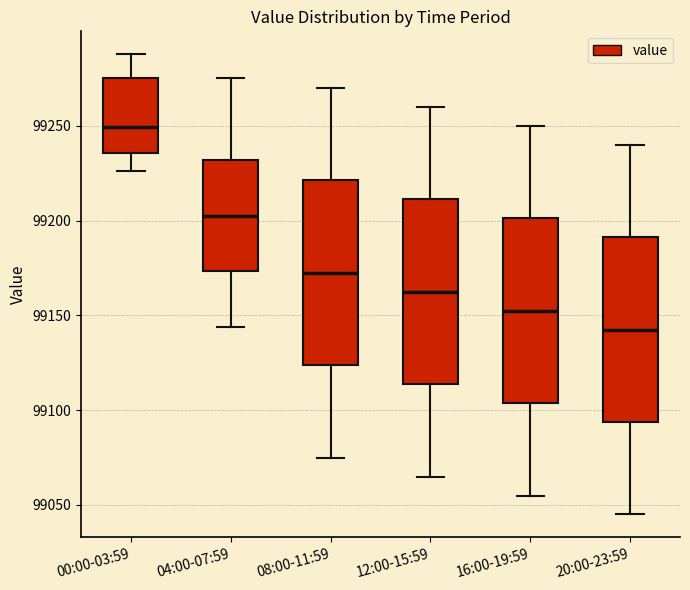

Reading left to right, transcribe this box plot: for each box, give where its median line is, the range the box spans, and where its two whiskers end, as read against the y-axis. The values are not printed on the chart, so give them approximately, as read against the axis.

00:00-03:59: median 99250, box 99235 to 99275, whiskers 99225 to 99290
04:00-07:59: median 99205, box 99175 to 99230, whiskers 99145 to 99275
08:00-11:59: median 99175, box 99125 to 99220, whiskers 99075 to 99270
12:00-15:59: median 99165, box 99115 to 99210, whiskers 99065 to 99260
16:00-19:59: median 99155, box 99105 to 99200, whiskers 99055 to 99250
20:00-23:59: median 99145, box 99095 to 99190, whiskers 99045 to 99240